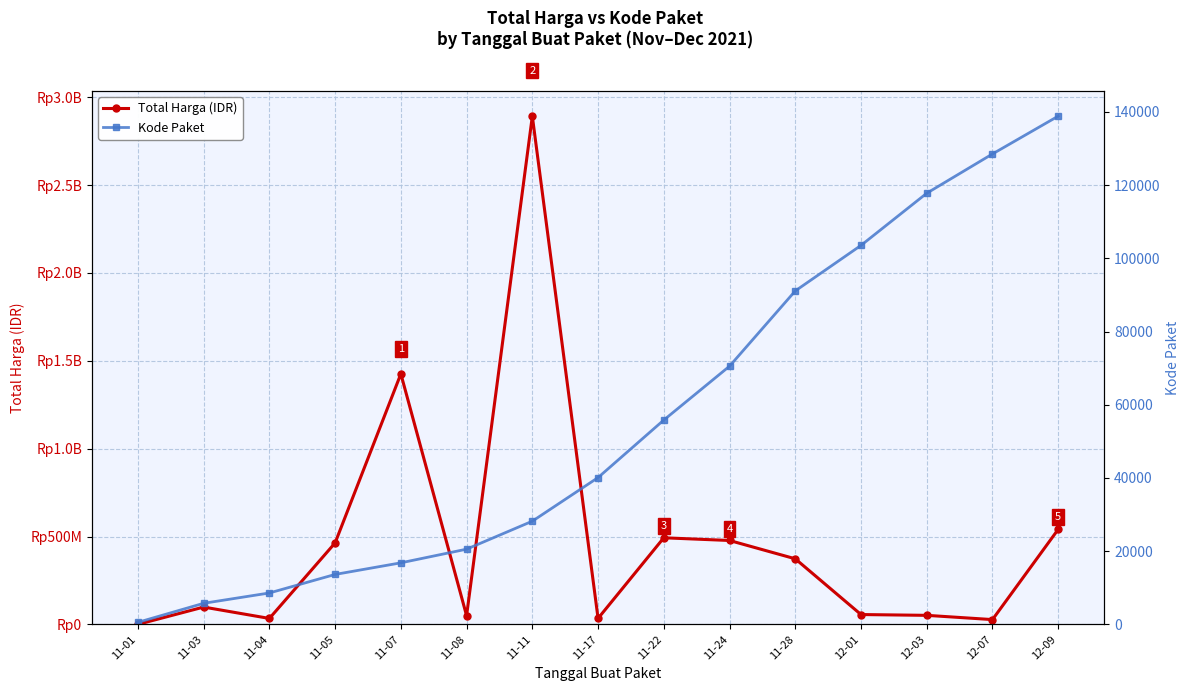

How many lines are shown in the chart?

2